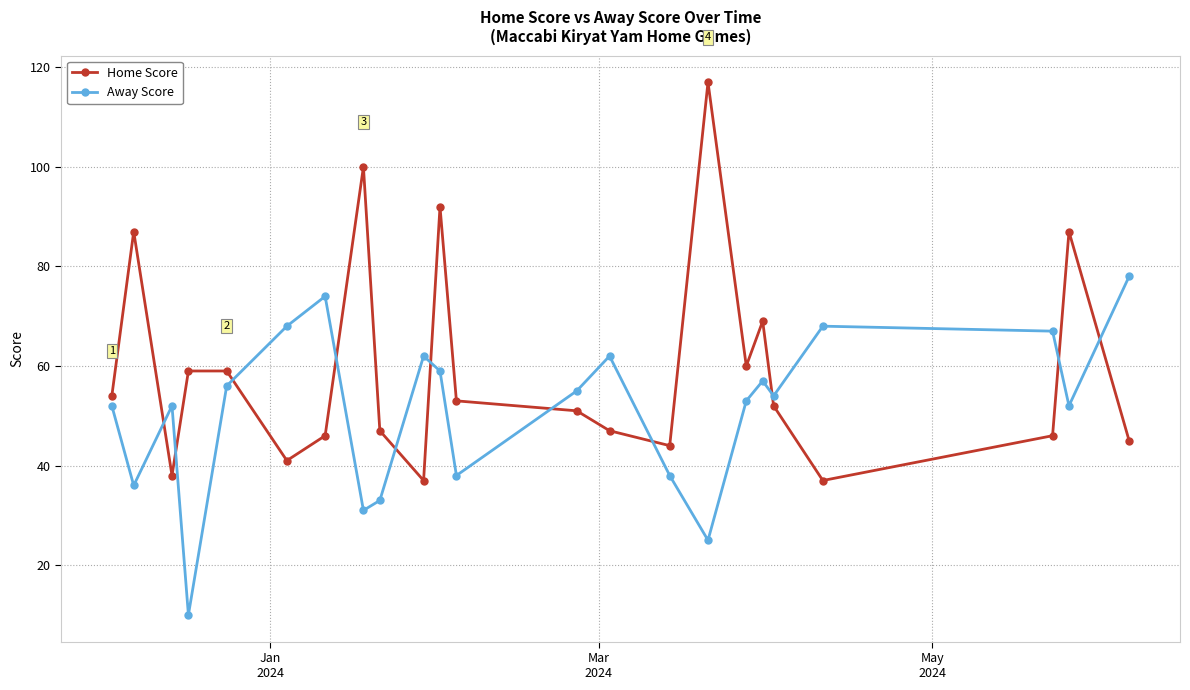

How many series are shown in this chart?

2